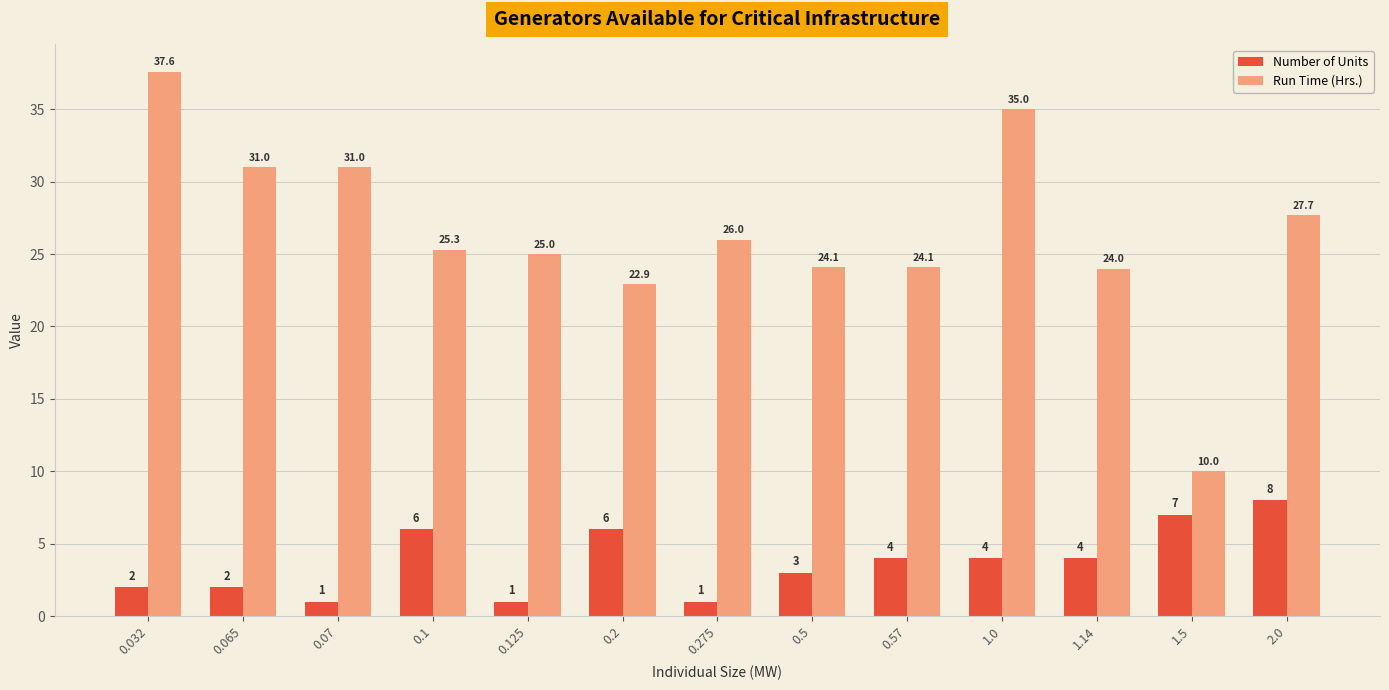

Which series has the largest range (max minus min)?

Run Time (Hrs.)